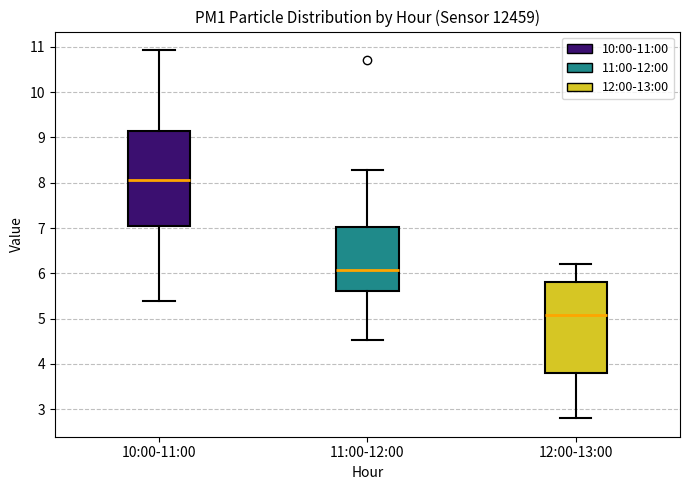

Where does the median line of the box for 12:00-13:00 sit on the y-axis? The values are not printed on the chart, so give them approximately, as read against the axis.

5.1